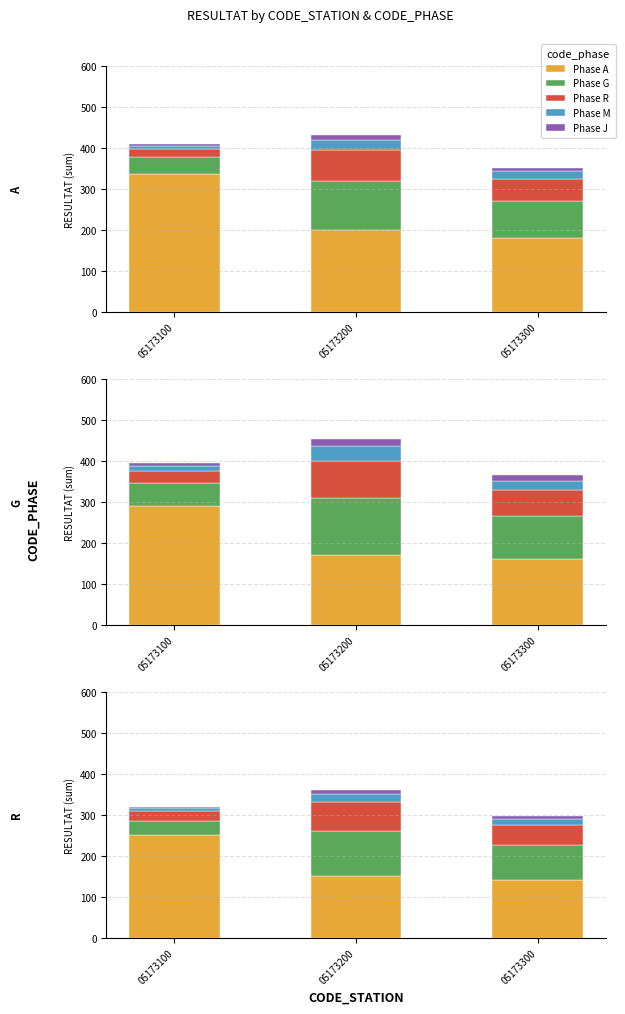

What is the spread (max minus min) of values at 05173100?

247